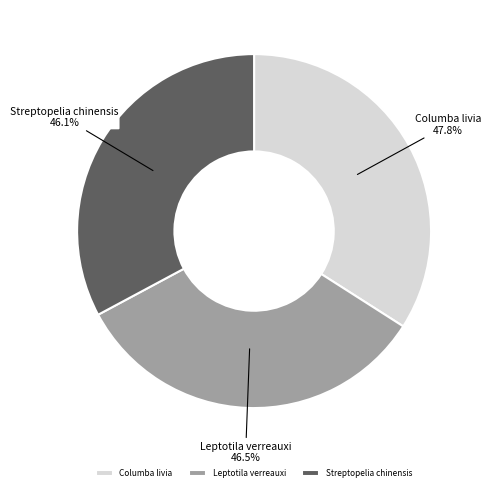

What percentage do Columba livia and Streptopelia chinensis together represent?

66.9%